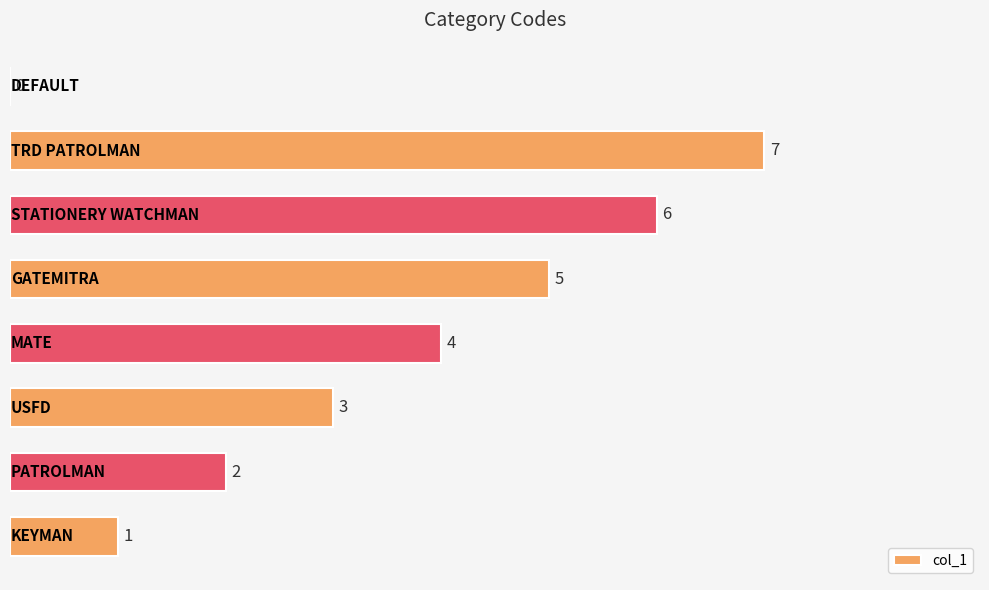

What is the maximum value shown in the chart?

7